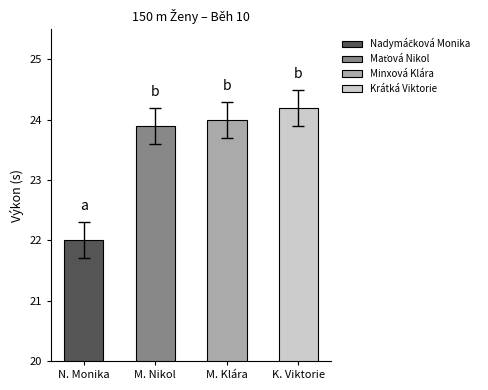

What is the difference between the values at N. Monika and M. Klára?

2.0